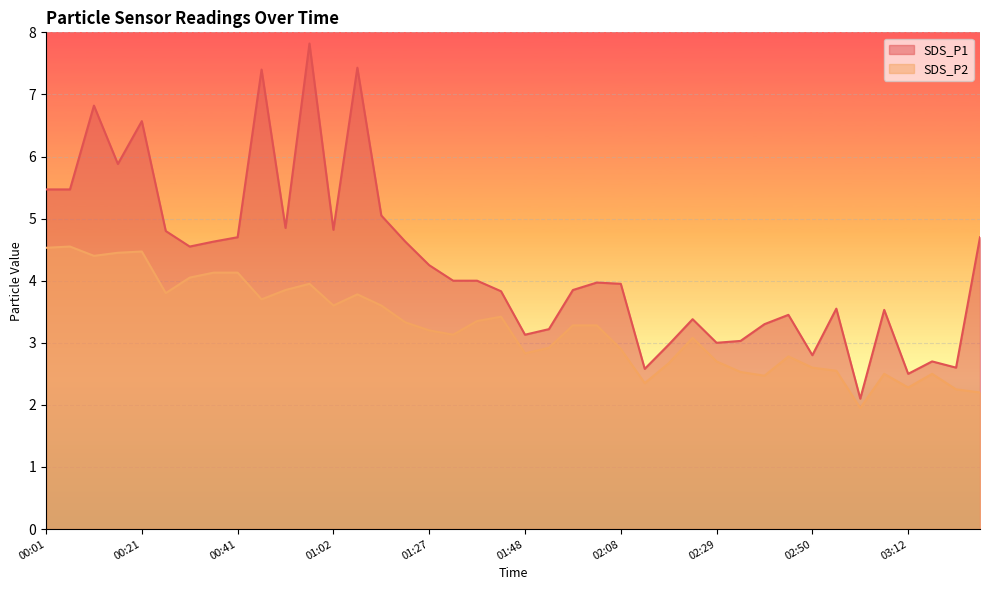

What is the difference between the second highest and minimum values in the SDS_P1 series?

5.3